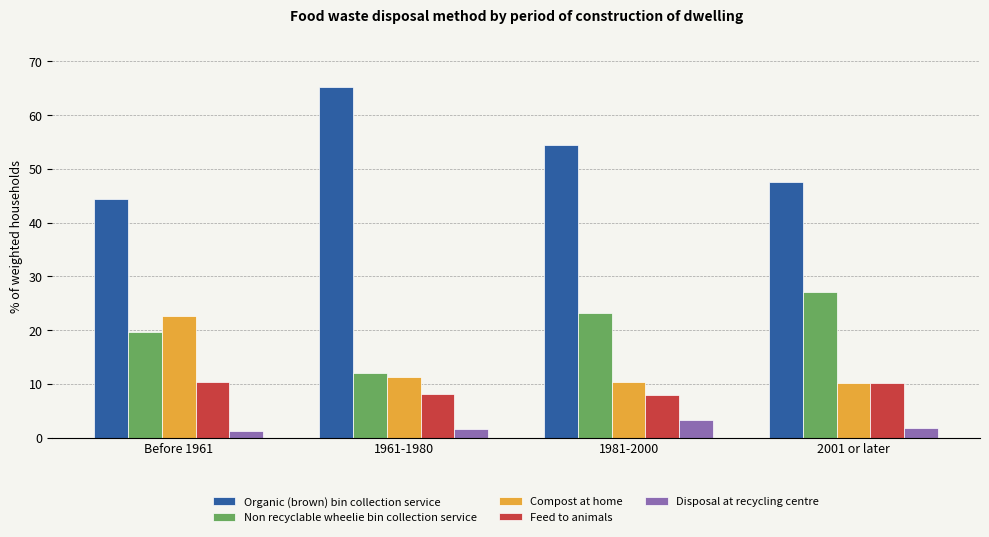

What is the difference between the maximum and minimum values in the Non recyclable wheelie bin collection service series?

15.0